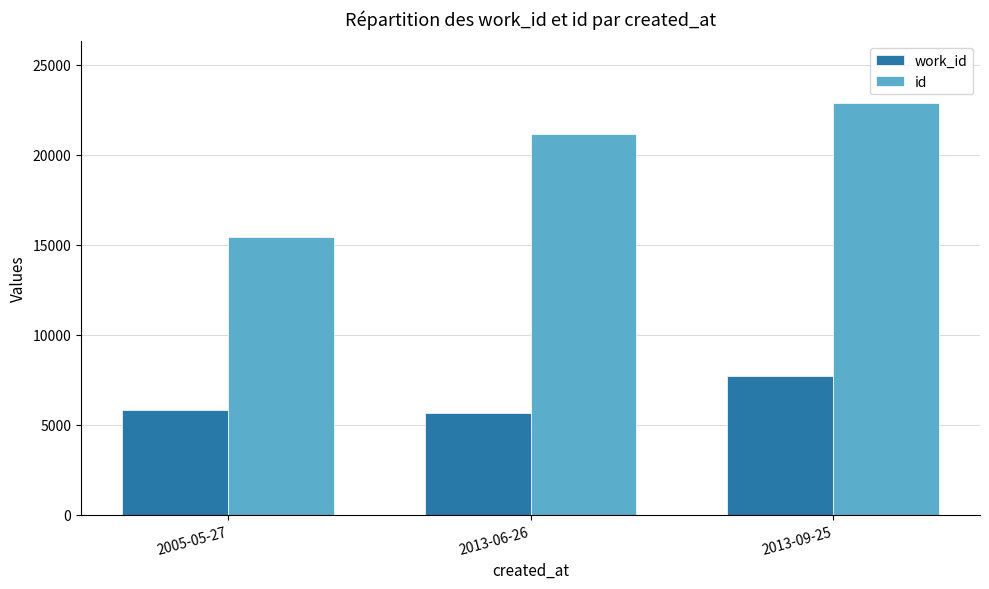

What is the sum of the id values at 2013-06-26 and 2005-05-27?

36599